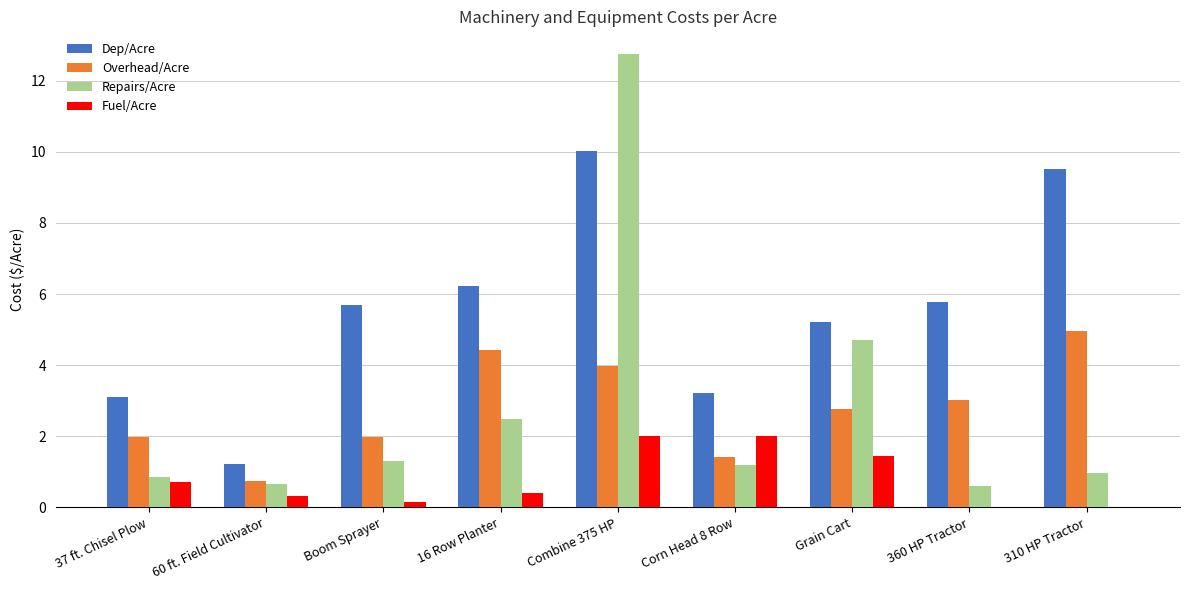

Between 37 ft. Chisel Plow and Combine 375 HP, which series saw the biggest shift?

Repairs/Acre